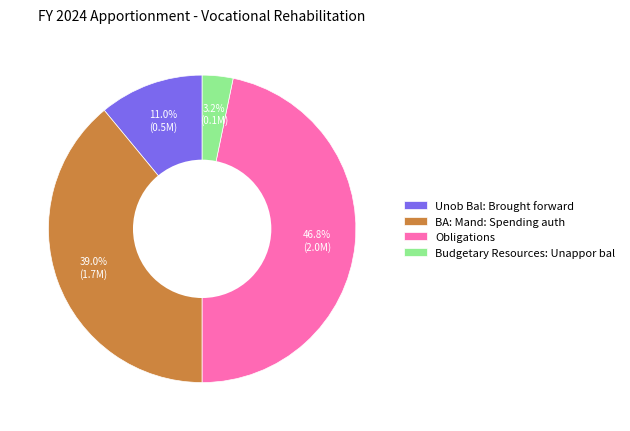

Which slice is the smallest?

Budgetary Resources: Unappor bal